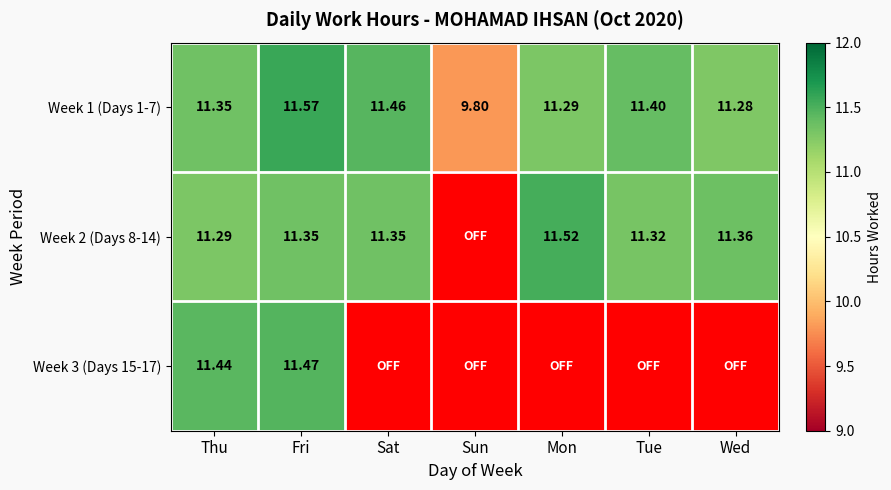

How many distinct data groups are displayed?

3